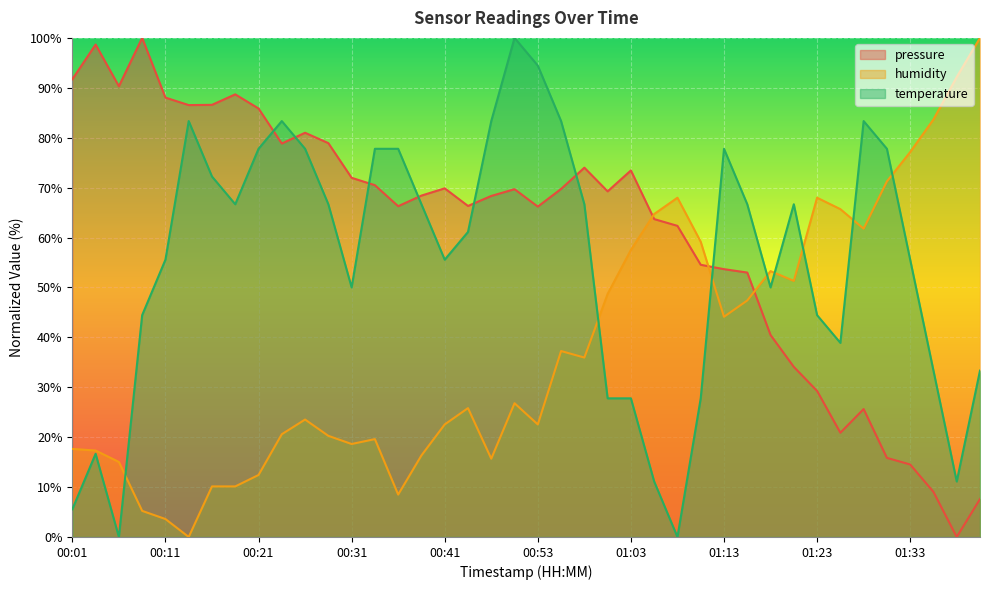

What are all the series names shown in the legend?

pressure, humidity, temperature